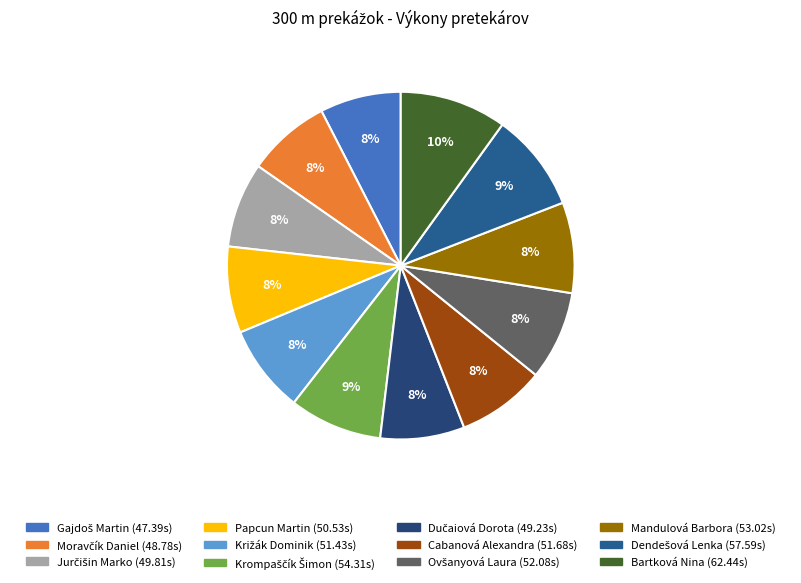

To the nearest percent, what percentage of the pie is Papcun Martin?

8%